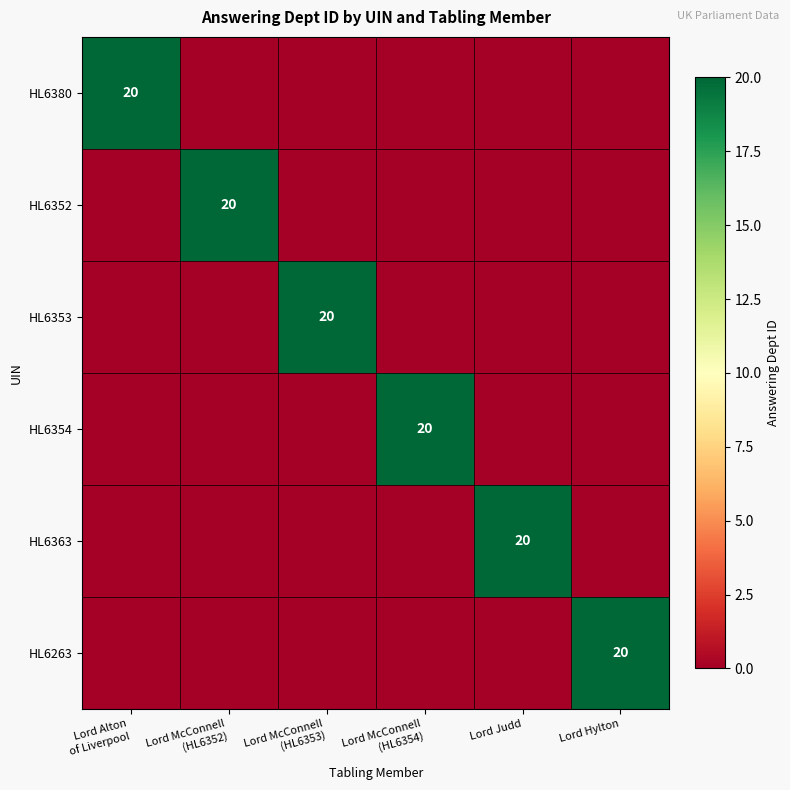

How many values in the HL6380 series exceed 0?

1